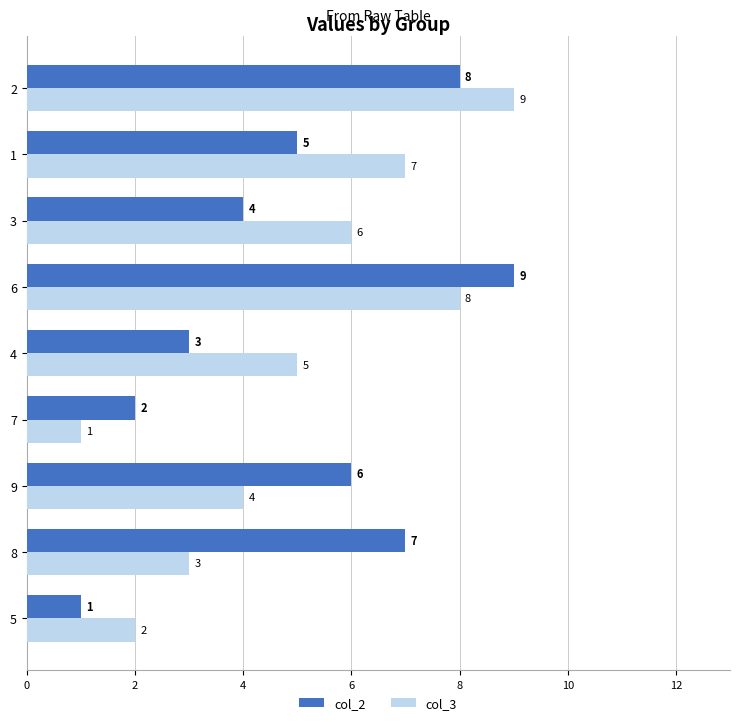

What is the lowest value of the col_2 series?

1